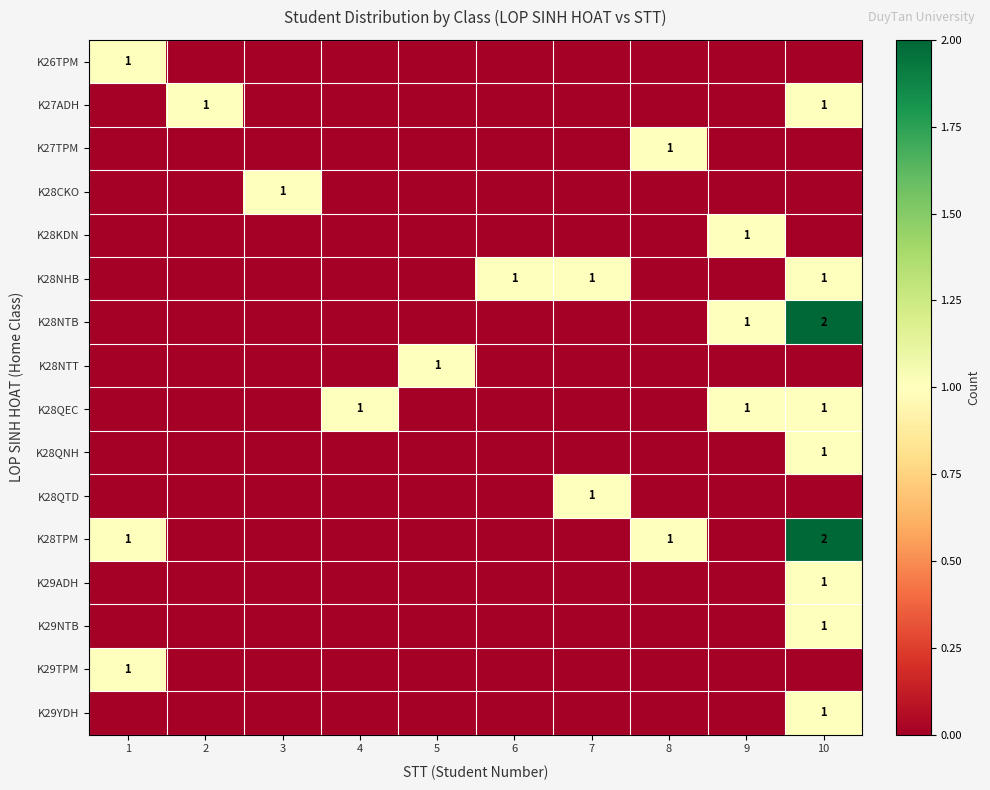

What is the difference between the maximum and minimum values in the K28TPM series?

2